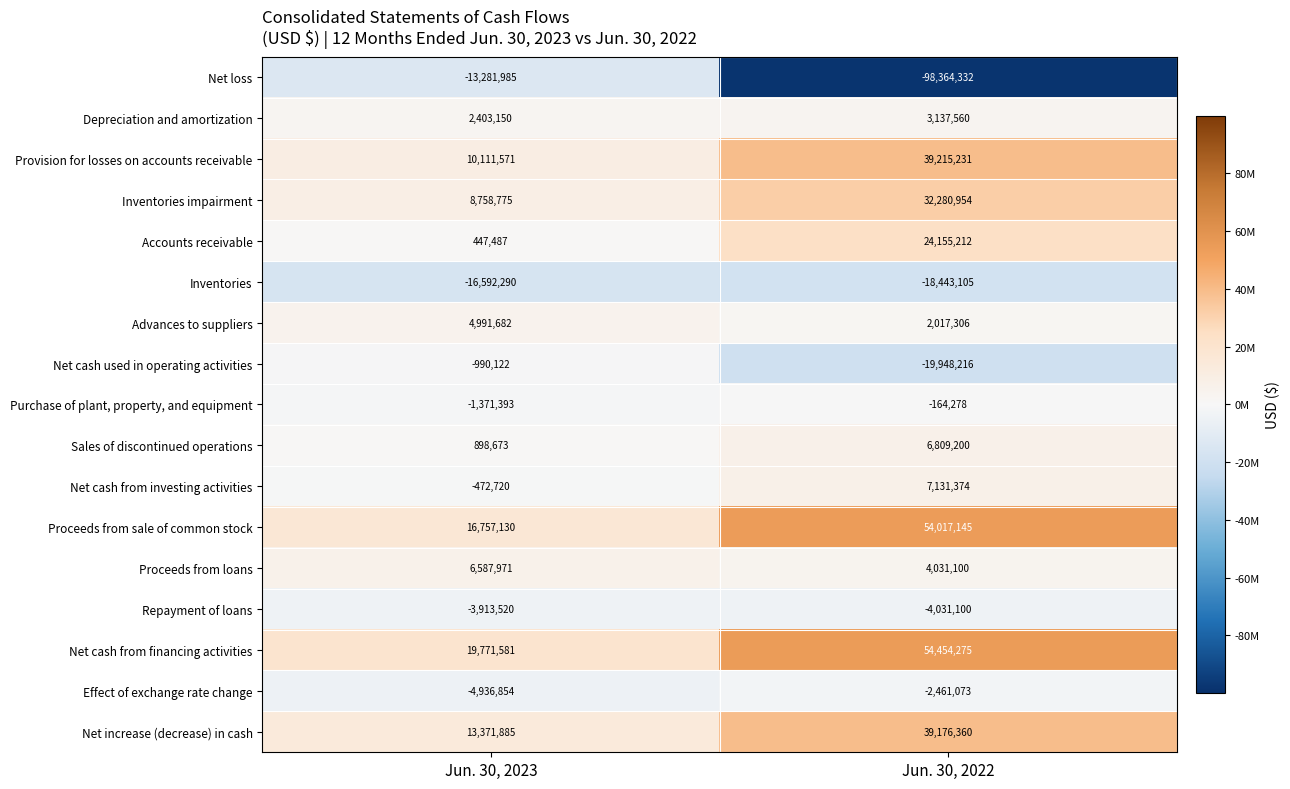

The Effect of exchange rate change series shows -936991 at Jun. 30, 2022. True or false?

False